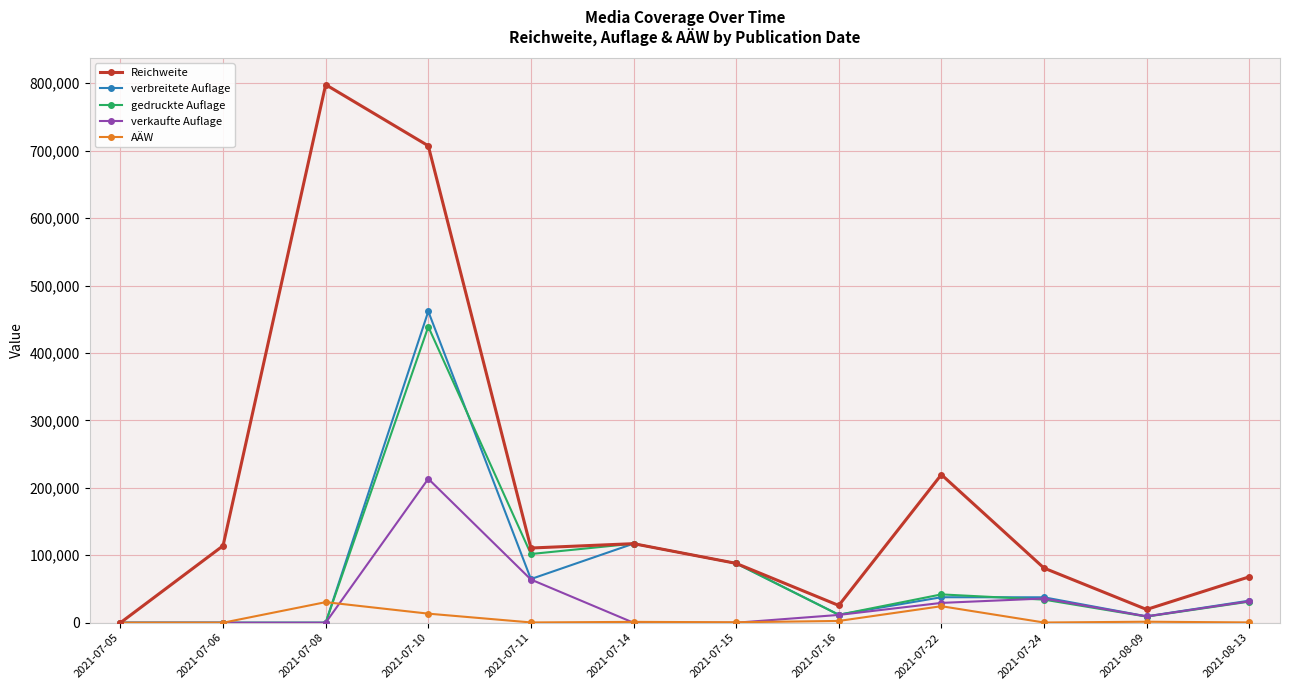

Which series changed the most between 2021-07-06 and 2021-08-09?

Reichweite